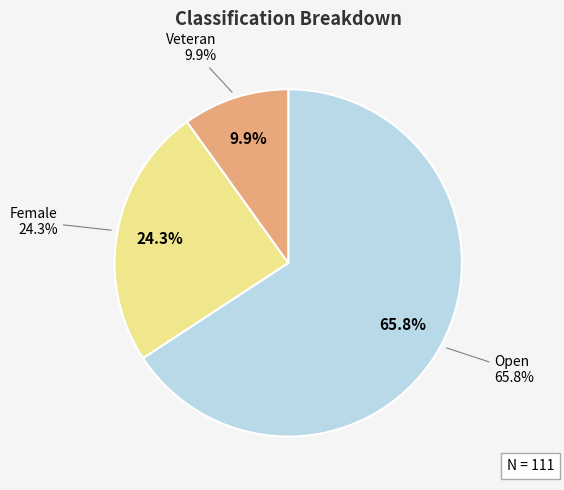

What is the change in value from Female to Veteran?

-16